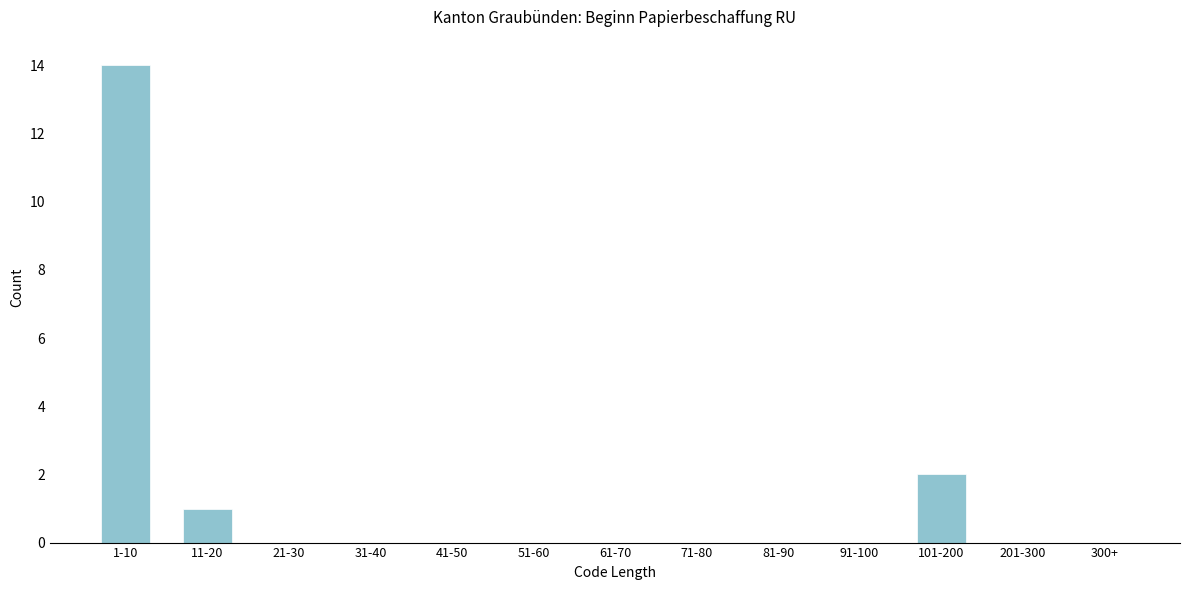

Reading right to left, extract all data points from this chart.

300+=0	201-300=0	101-200=2	91-100=0	81-90=0	71-80=0	61-70=0	51-60=0	41-50=0	31-40=0	21-30=0	11-20=1	1-10=14